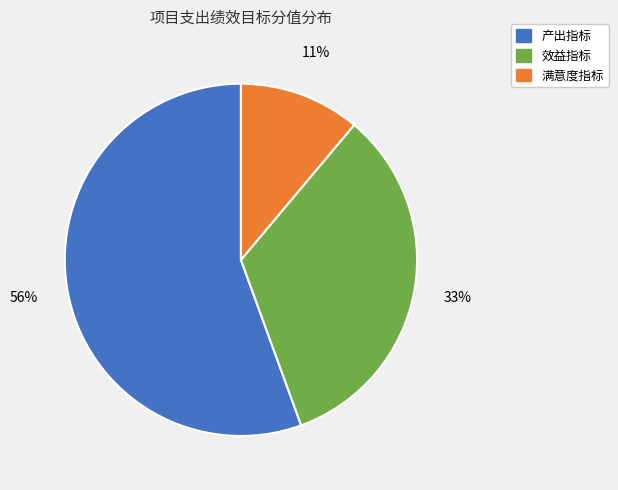

Is 效益指标 the majority of the pie?

No